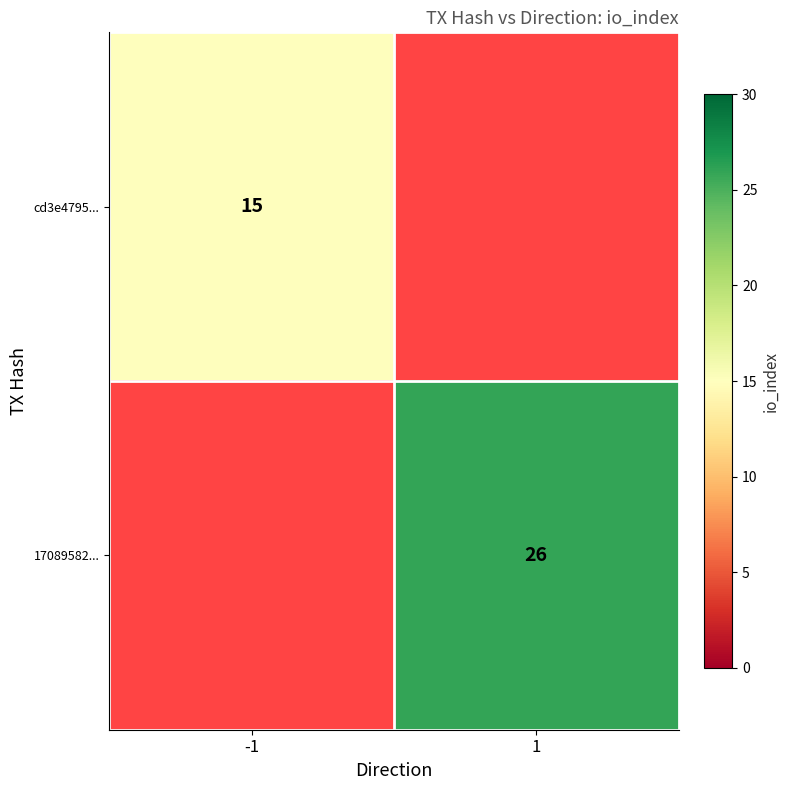

The value of cd3e4795... at -1 is 3. True or false?

False